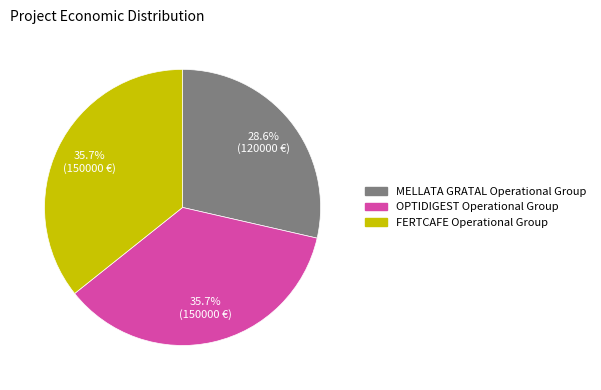

Does any single category account for the majority?

No